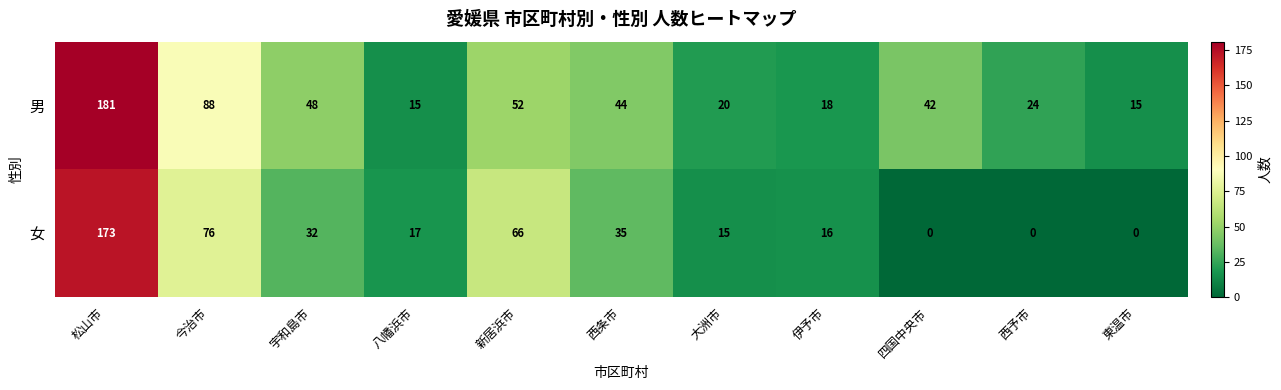

What is the total value across all series at 新居浜市?

118